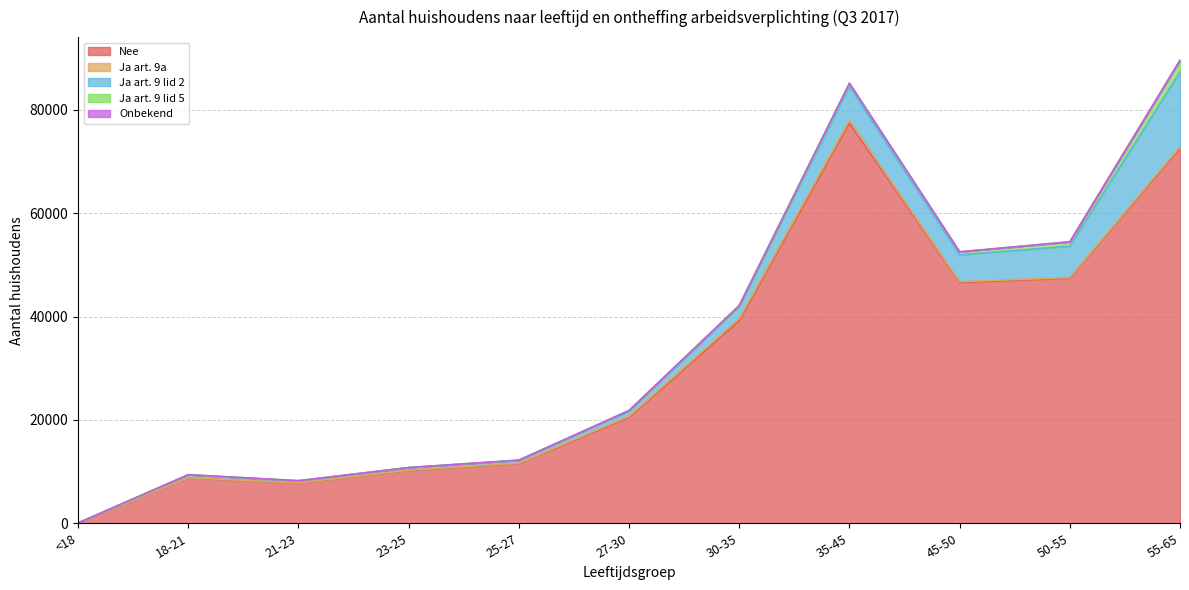

What is the sum of the Onbekend values at 50-55 and 21-23?

5